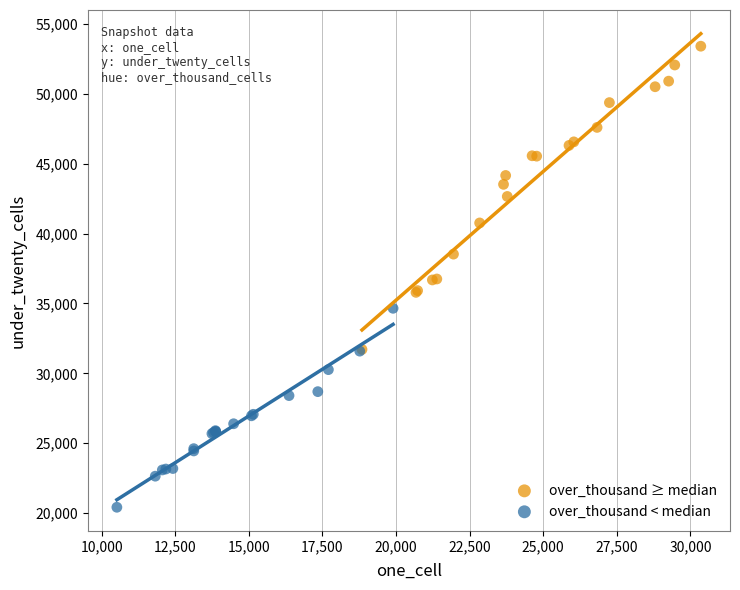

Which series reaches the minimum Y coordinate?

over_thousand < median